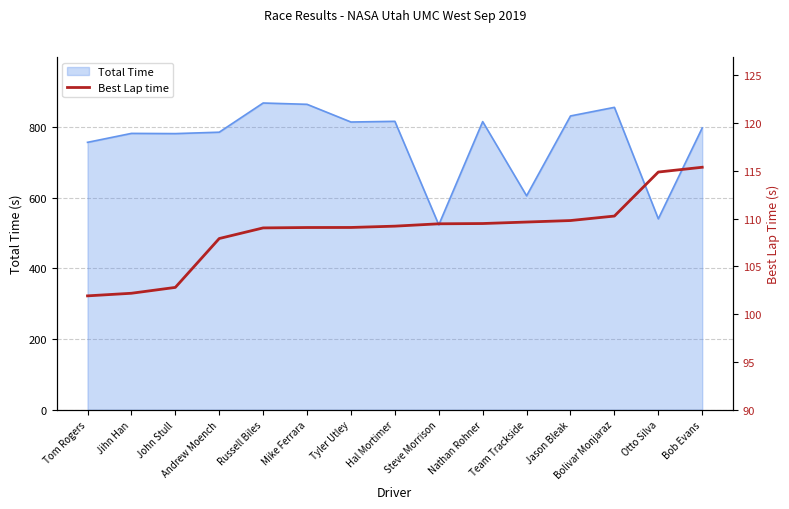

Which category has the lowest value across all series?

Tom Rogers